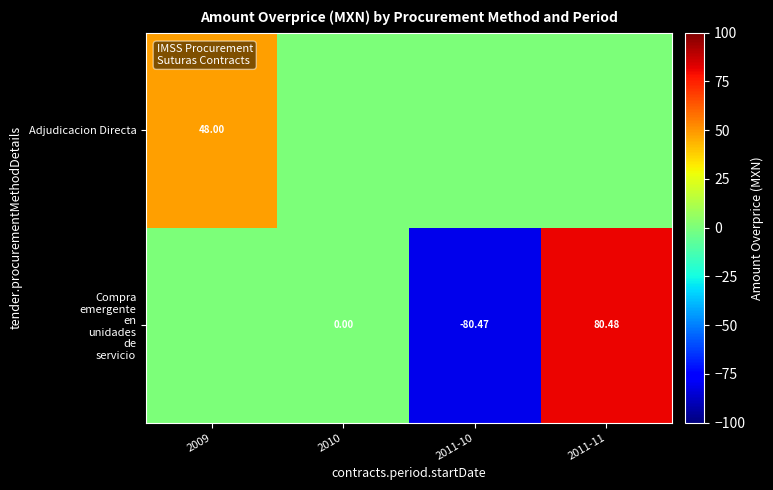

Between 2009 and 2011-10, which series saw the biggest shift?

Compra emergente en unidades de servicio